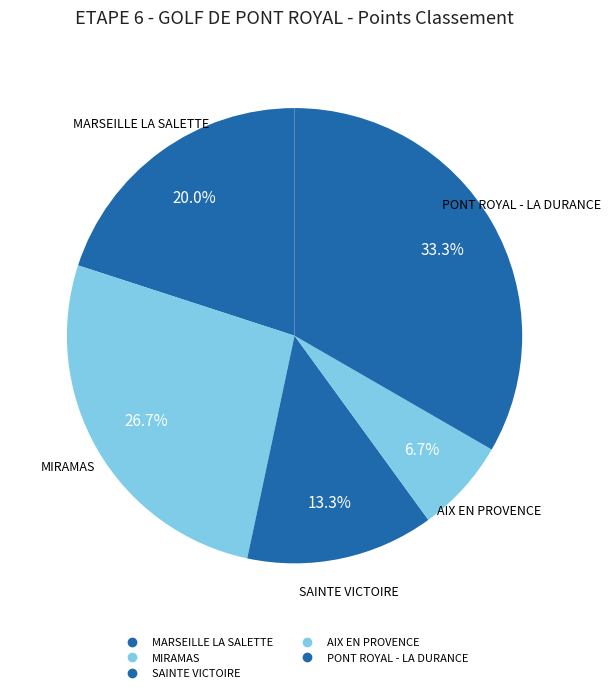

Is there any slice that represents more than half of the pie?

No